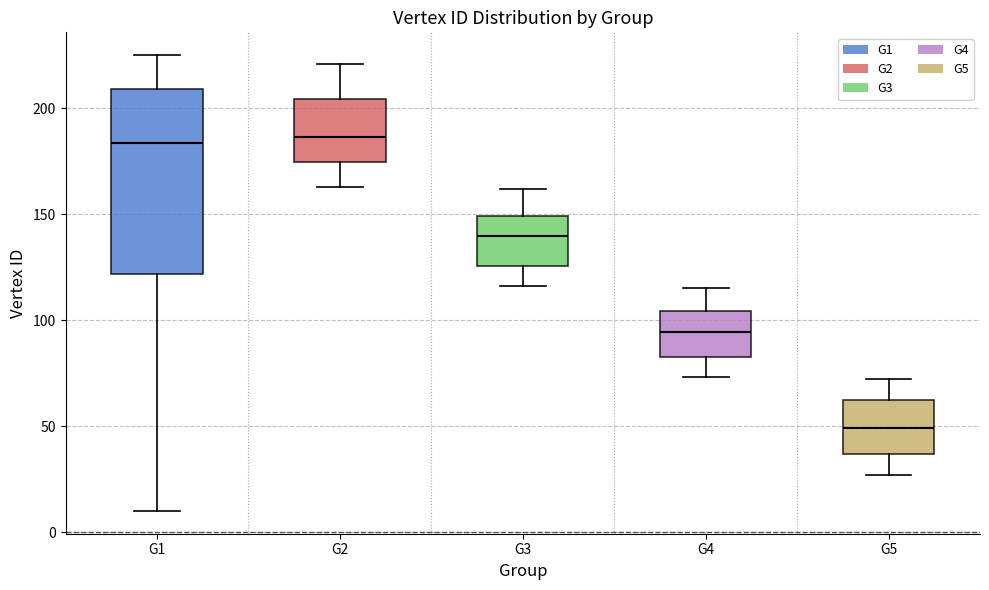

Reading left to right, read every box against the y-axis: the position of its median line, the range the box covers, and the ends of its whiskers. The values are not printed on the chart, so give them approximately, as read against the axis.

G1: median 185, box 120 to 210, whiskers 10 to 225
G2: median 185, box 175 to 205, whiskers 165 to 220
G3: median 140, box 125 to 150, whiskers 115 to 160
G4: median 95, box 85 to 105, whiskers 75 to 115
G5: median 50, box 35 to 60, whiskers 25 to 70